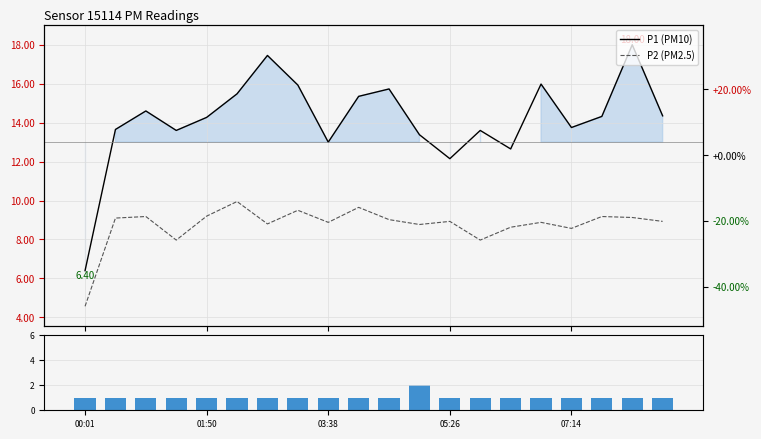

What is the total value across all series at 11?

24.1